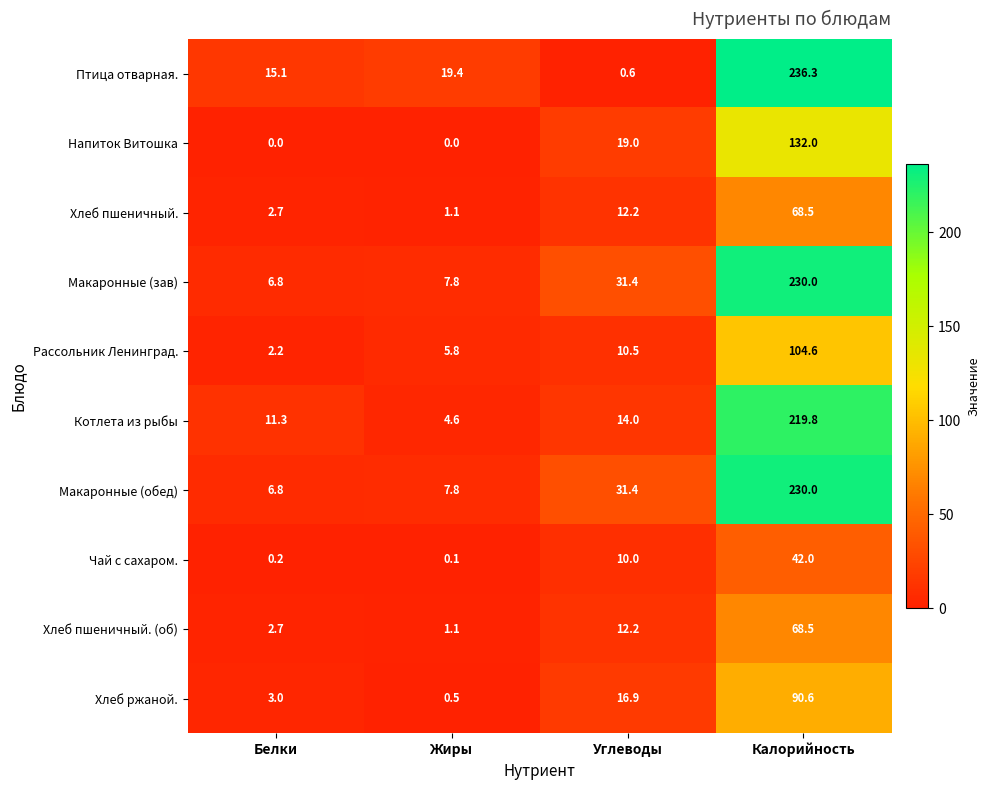

What is the difference between the second highest and second lowest values in the Рассольник Ленинград. series?

4.7